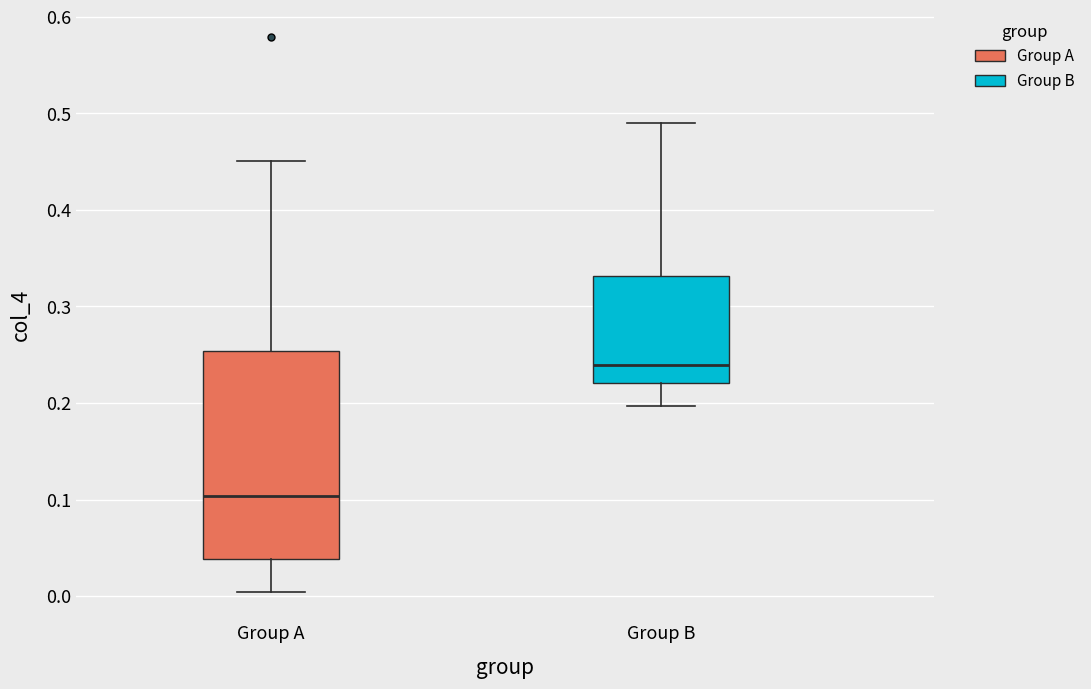

Where does the median line of the box for Group A sit on the y-axis? The values are not printed on the chart, so give them approximately, as read against the axis.

0.10